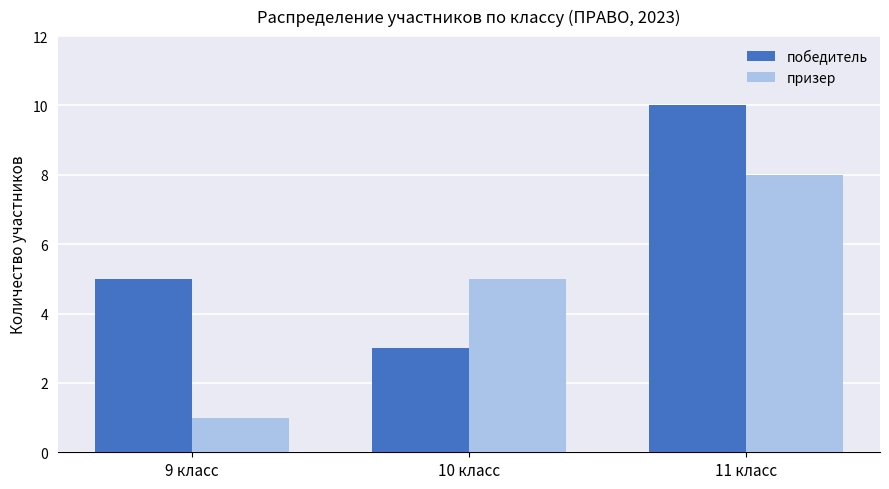

Is it true that победитель equals 2 at 10 класс?

False